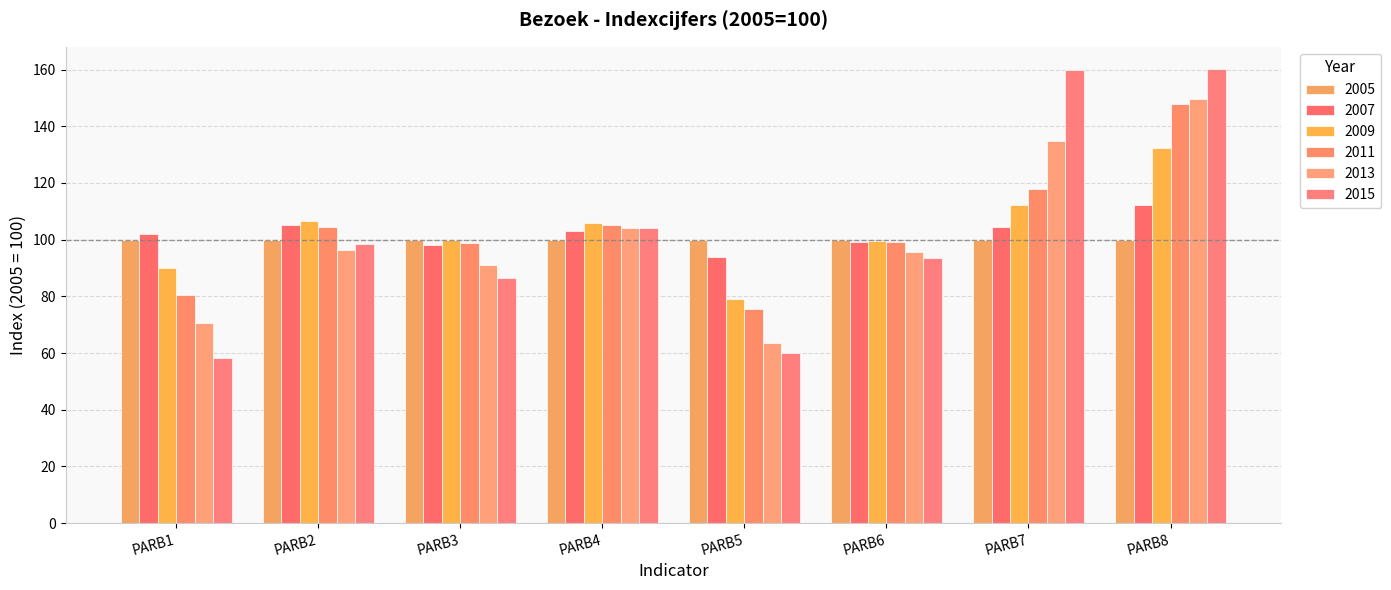

The value of 2011 at PARB5 is 113.4. True or false?

False